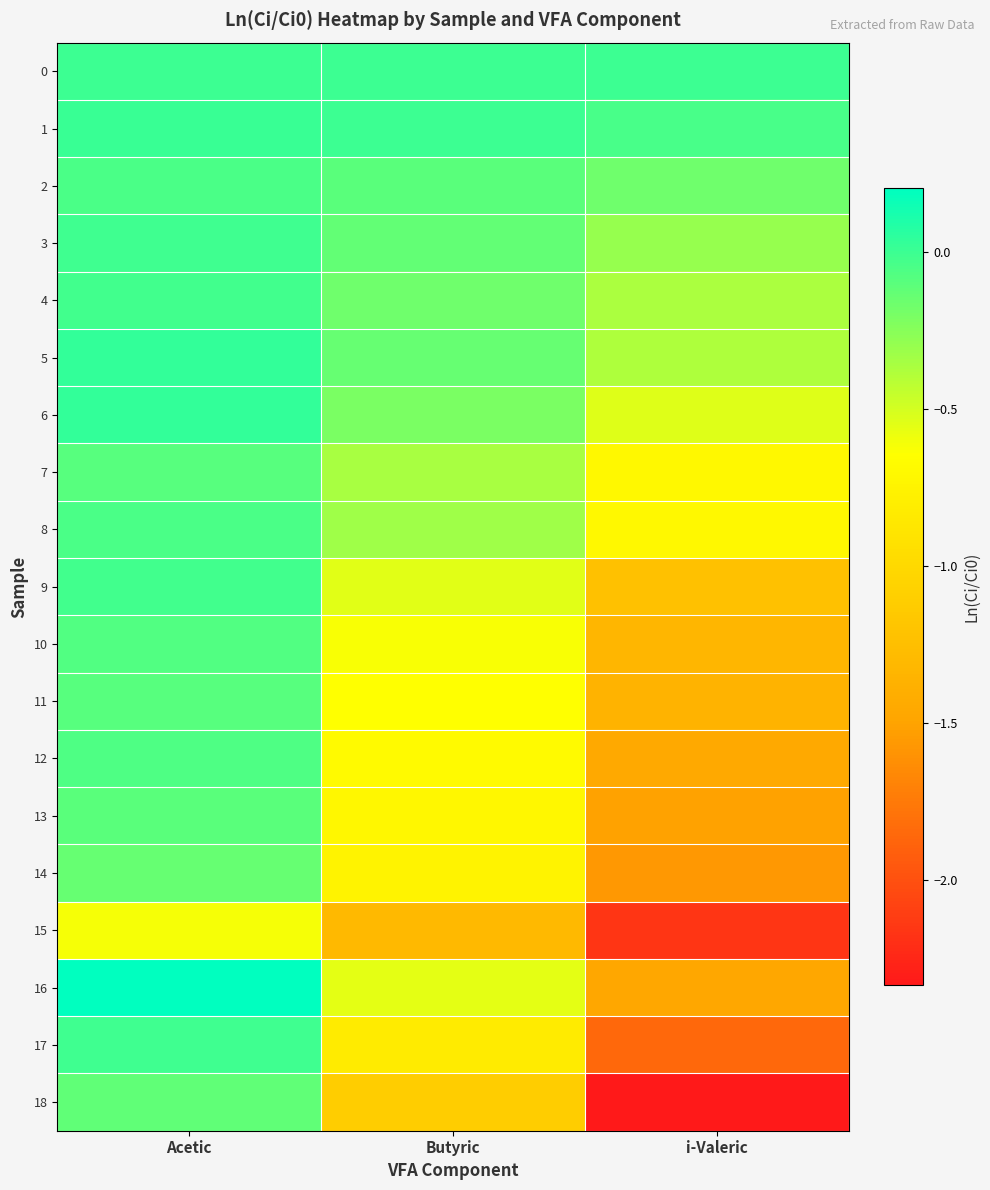

Reading right to left, what are all the values shown in this chart?

0: i-Valeric=0.0	Butyric=0.0	Acetic=0.0
1: i-Valeric=-0.0	Butyric=-0.0	Acetic=0.0
2: i-Valeric=-0.2	Butyric=-0.1	Acetic=-0.0
3: i-Valeric=-0.3	Butyric=-0.1	Acetic=-0.0
4: i-Valeric=-0.4	Butyric=-0.2	Acetic=-0.0
5: i-Valeric=-0.4	Butyric=-0.1	Acetic=0.0
6: i-Valeric=-0.5	Butyric=-0.2	Acetic=0.0
7: i-Valeric=-0.7	Butyric=-0.4	Acetic=-0.1
8: i-Valeric=-0.7	Butyric=-0.3	Acetic=-0.1
9: i-Valeric=-1.2	Butyric=-0.5	Acetic=-0.0
10: i-Valeric=-1.3	Butyric=-0.6	Acetic=-0.1
11: i-Valeric=-1.4	Butyric=-0.6	Acetic=-0.1
12: i-Valeric=-1.5	Butyric=-0.7	Acetic=-0.1
13: i-Valeric=-1.5	Butyric=-0.7	Acetic=-0.1
14: i-Valeric=-1.6	Butyric=-0.8	Acetic=-0.1
15: i-Valeric=-2.2	Butyric=-1.3	Acetic=-0.6
16: i-Valeric=-1.5	Butyric=-0.6	Acetic=0.2
17: i-Valeric=-1.9	Butyric=-0.8	Acetic=-0.0
18: i-Valeric=-2.3	Butyric=-1.1	Acetic=-0.1